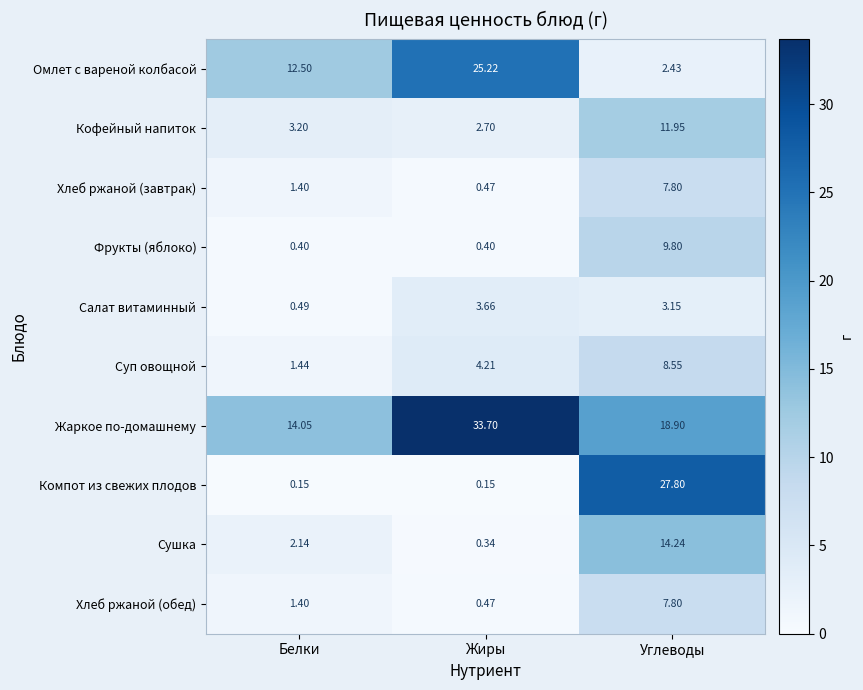

List the labels in order of Омлет с вареной колбасой value, smallest first.

Углеводы, Белки, Жиры